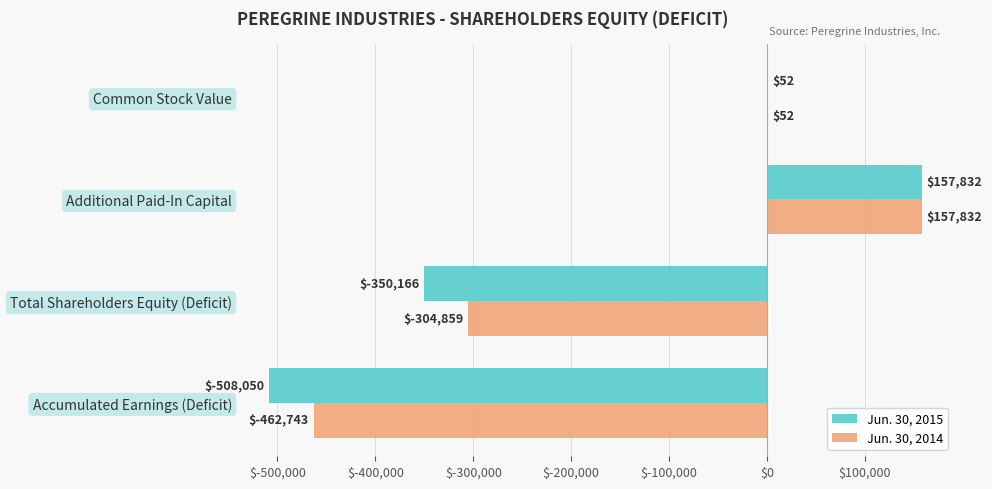

What is the sum of the Jun. 30, 2015 values at Additional Paid-In Capital and Accumulated Earnings (Deficit)?

-350218